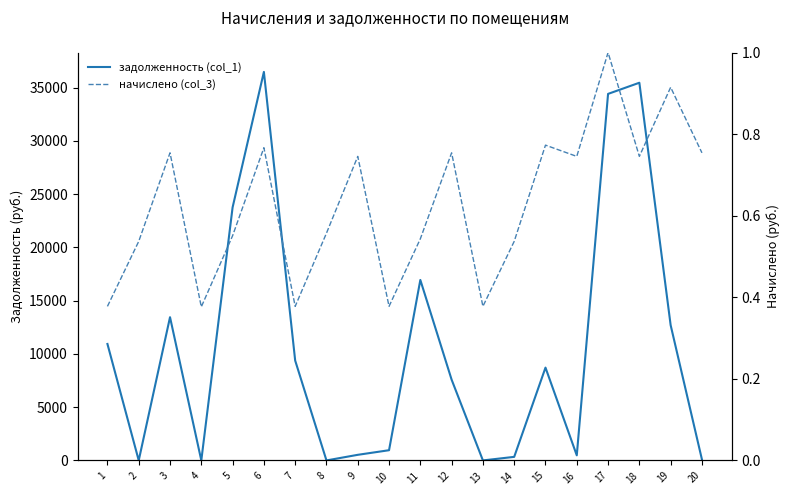

After their last crossing, which series has the higher values: начислено (col_3) or задолженность (col_1)?

задолженность (col_1)